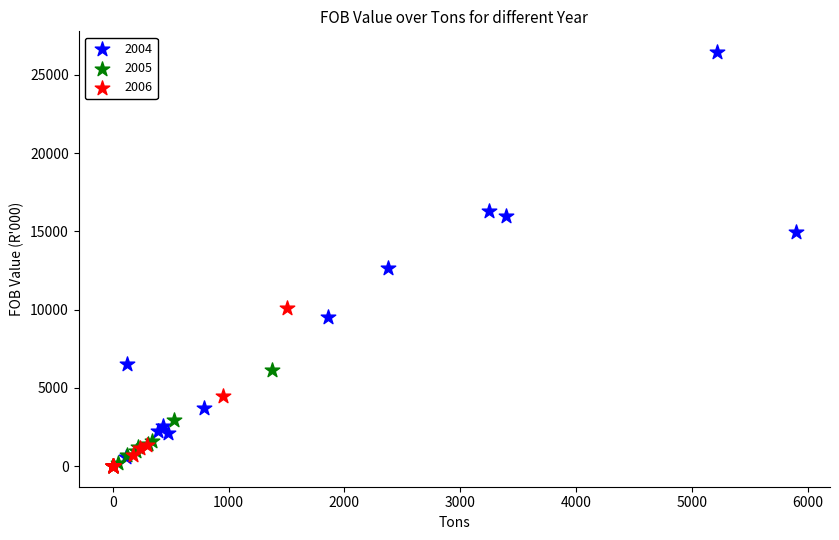

What are all the series names shown in the legend?

2004, 2005, 2006